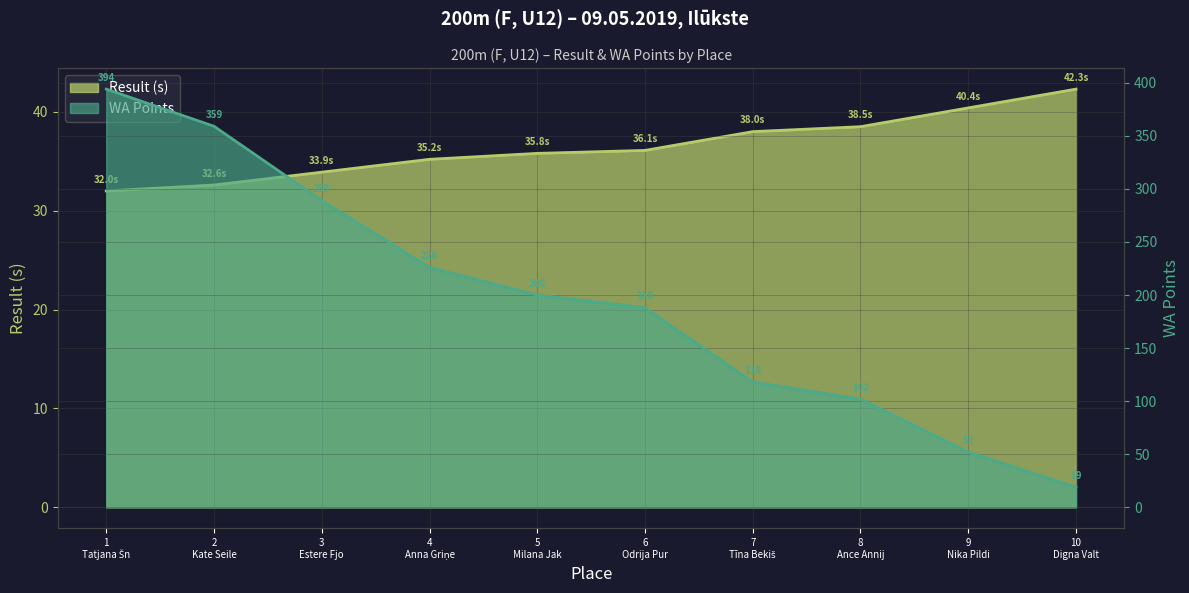

Which category has the highest value in the WA series?

1 Tatjana Šn